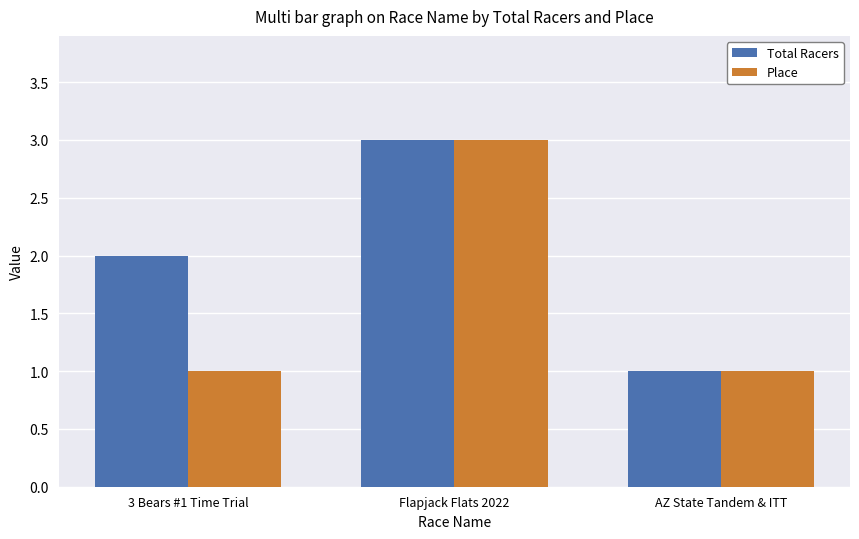

Which series changed the most between 3 Bears #1 Time Trial and Flapjack Flats 2022?

Place